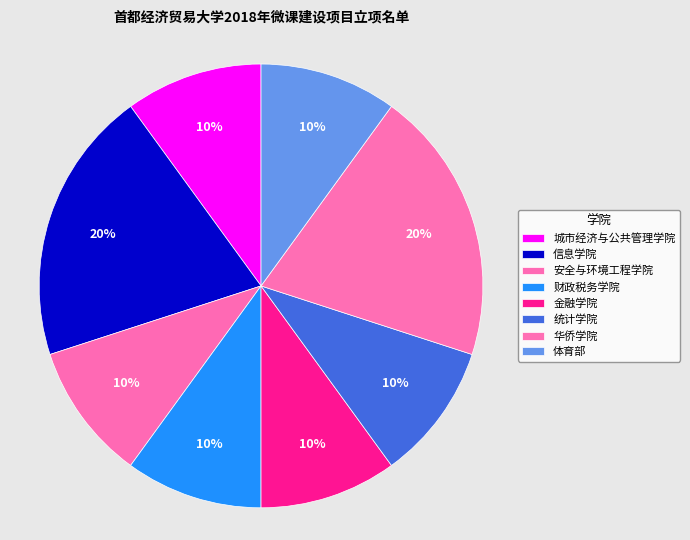

Count the number of slices in the pie.

8